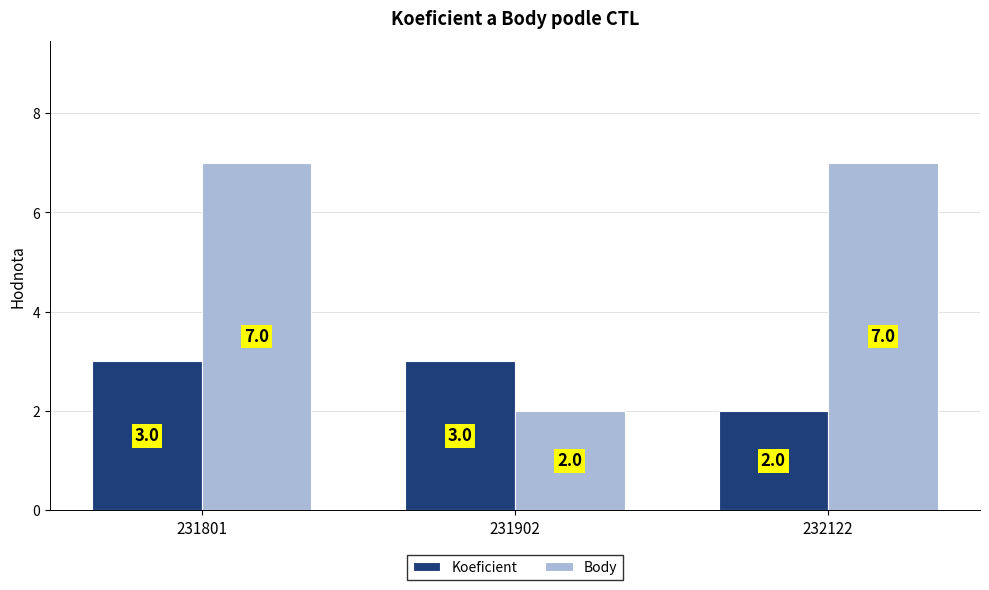

Rank the series by their maximum value, from highest to lowest.

Body, Koeficient